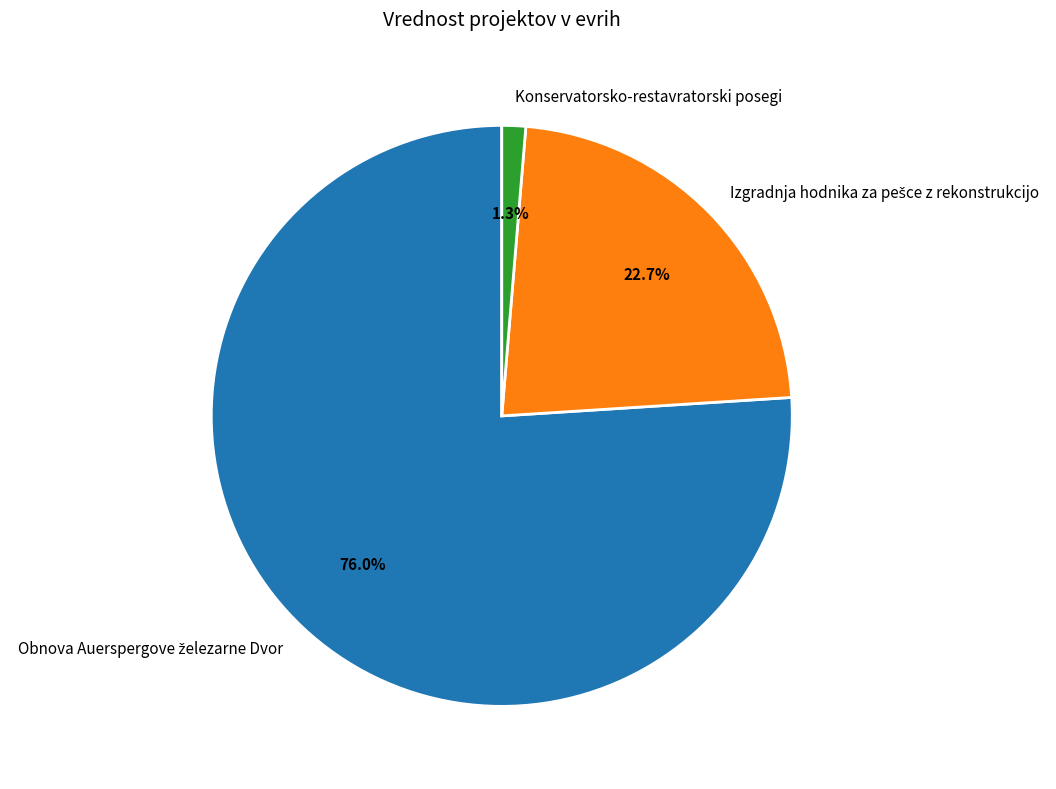

Which slice is the smallest?

Konservatorsko-restavratorski posegi